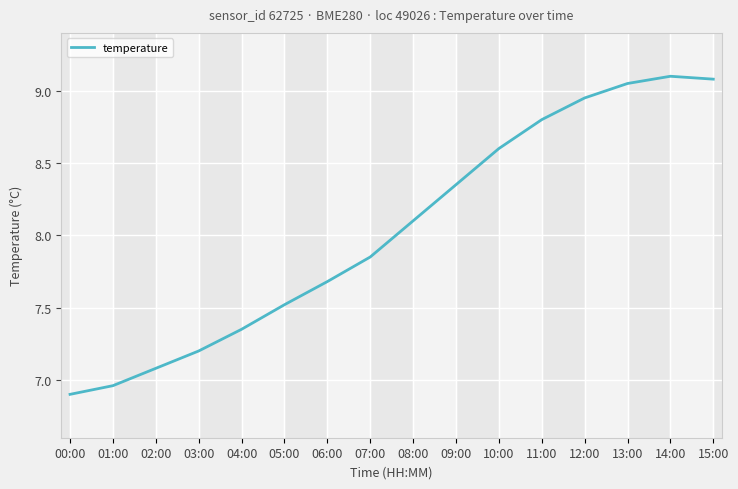

What position from the left is 05:00?

6